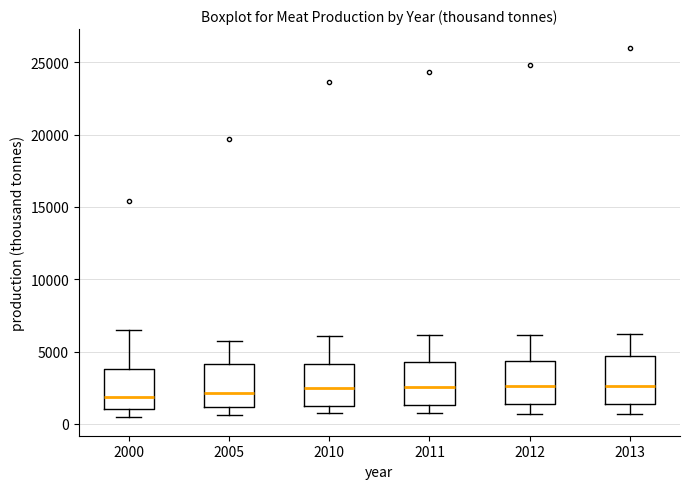

Reading left to right, read every box against the y-axis: the position of its median line, the range the box covers, and the ends of its whiskers. The values are not printed on the chart, so give them approximately, as read against the axis.

2000: median 2000, box 1000 to 4000, whiskers 500 to 6500
2005: median 2000, box 1000 to 4000, whiskers 500 to 6000
2010: median 2500, box 1500 to 4000, whiskers 500 to 6000
2011: median 2500, box 1500 to 4500, whiskers 500 to 6000
2012: median 2500, box 1500 to 4500, whiskers 500 to 6000
2013: median 2500, box 1500 to 4500, whiskers 500 to 6000